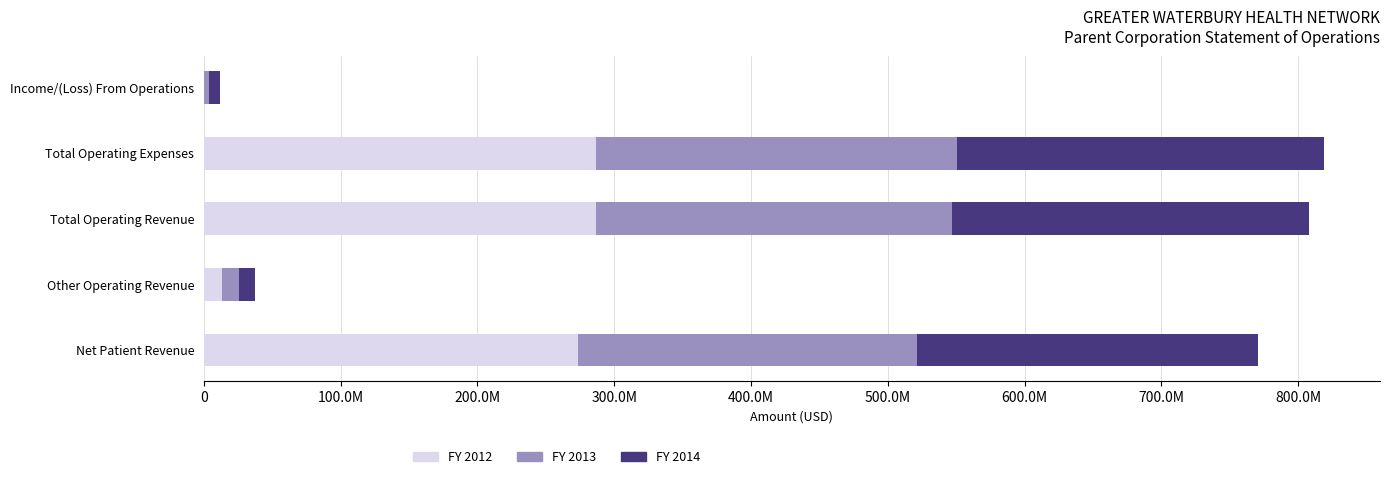

What are all the series names shown in the legend?

FY 2012, FY 2013, FY 2014